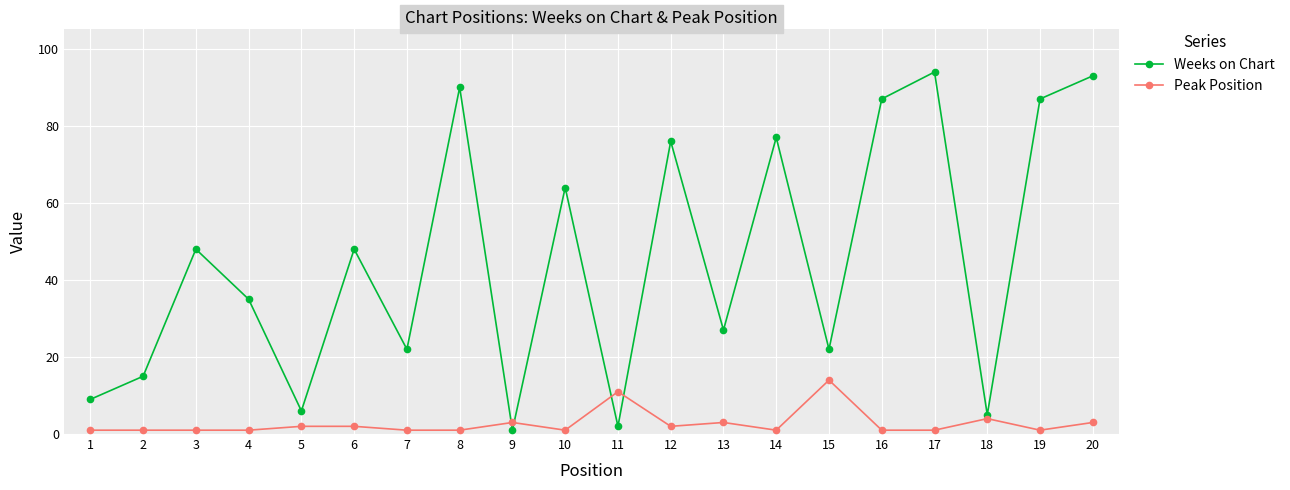

True or false: Weeks on Chart and Peak Position cross at least once.

True